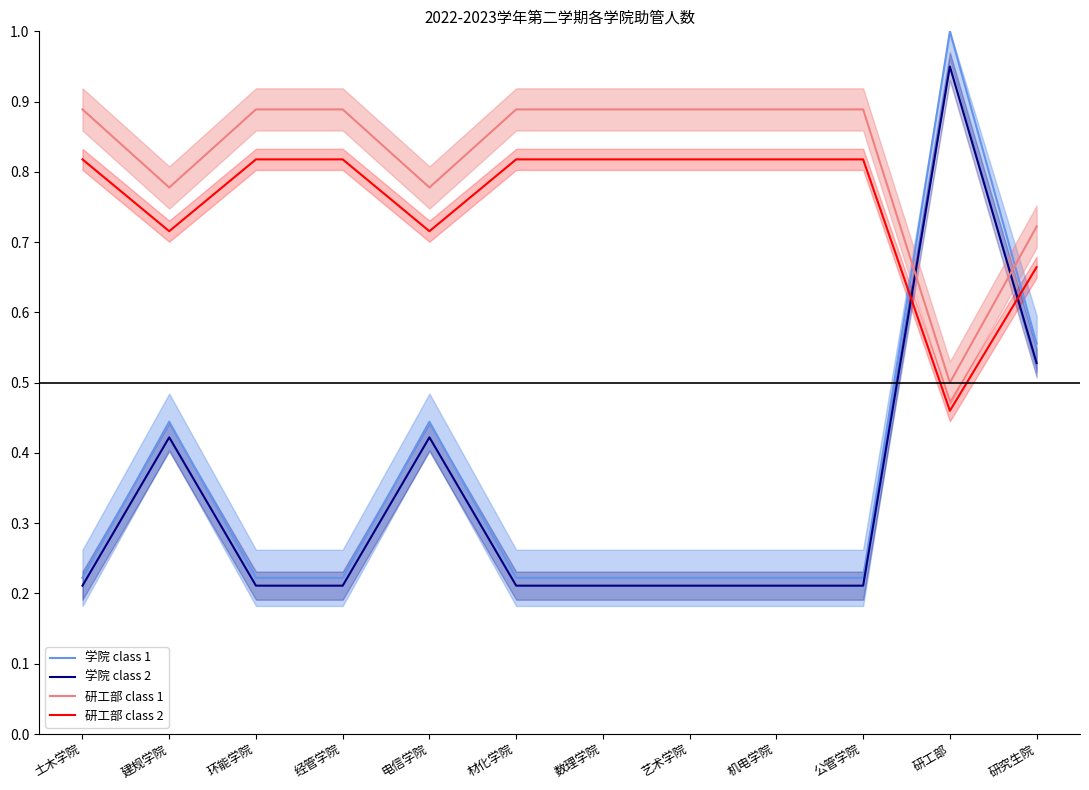

At which category does the chart reach its peak across all series?

研工部